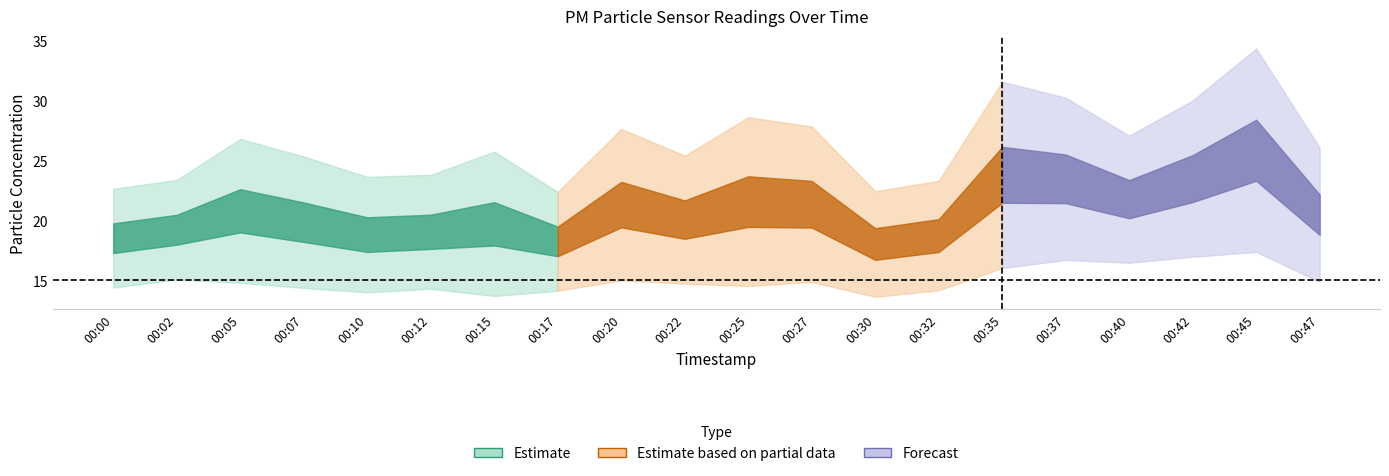

What is the value of the P2 point at the 4th from the left?

14.4